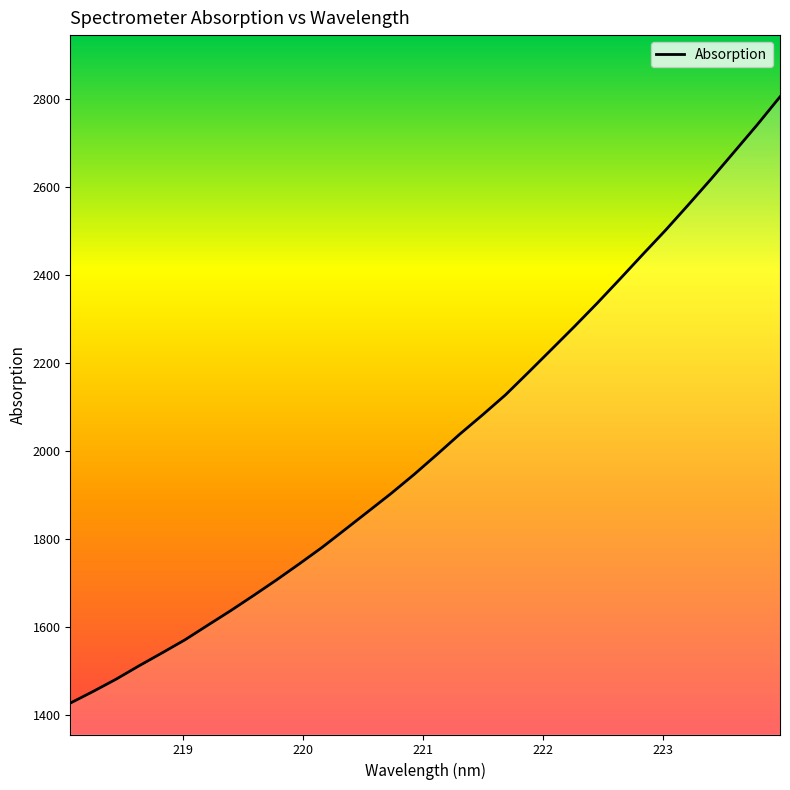

What is the maximum value shown in the chart?

2805.9